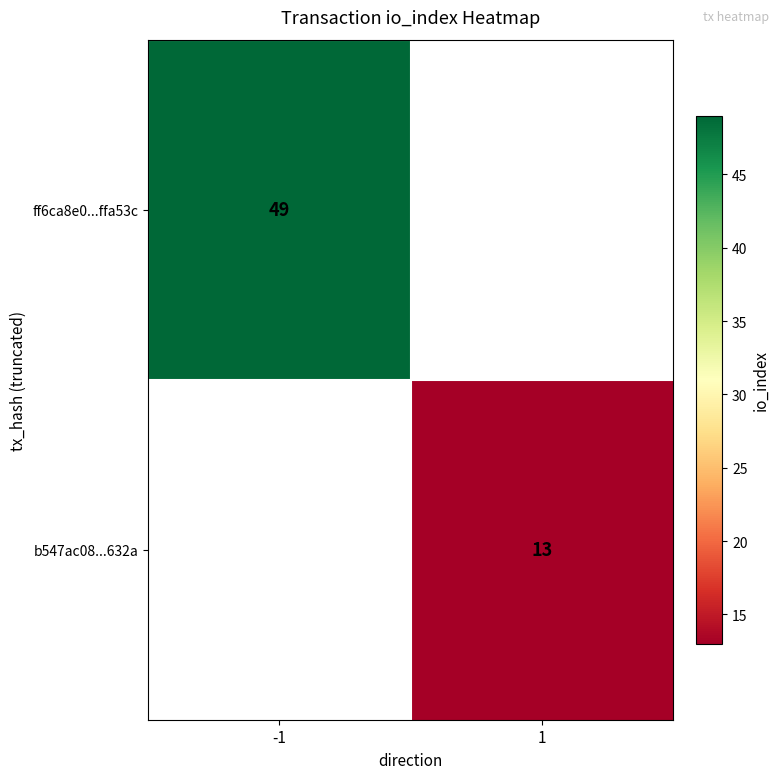

True or false: ff6ca8e0...ffa53c has a value of 49 at -1.

True